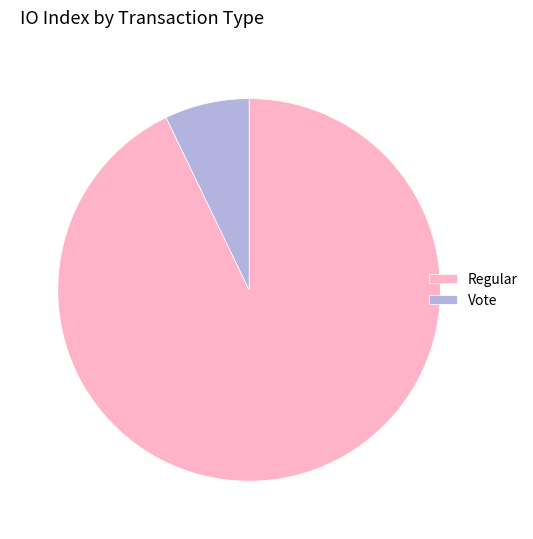

True or false: Vote accounts for 1% of the total.

False